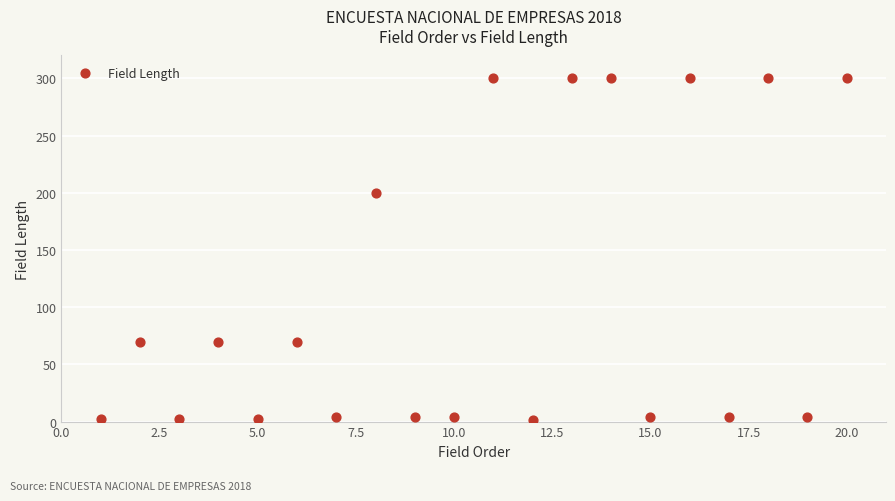

What Y value in the scatter plot is closest to 150?

200